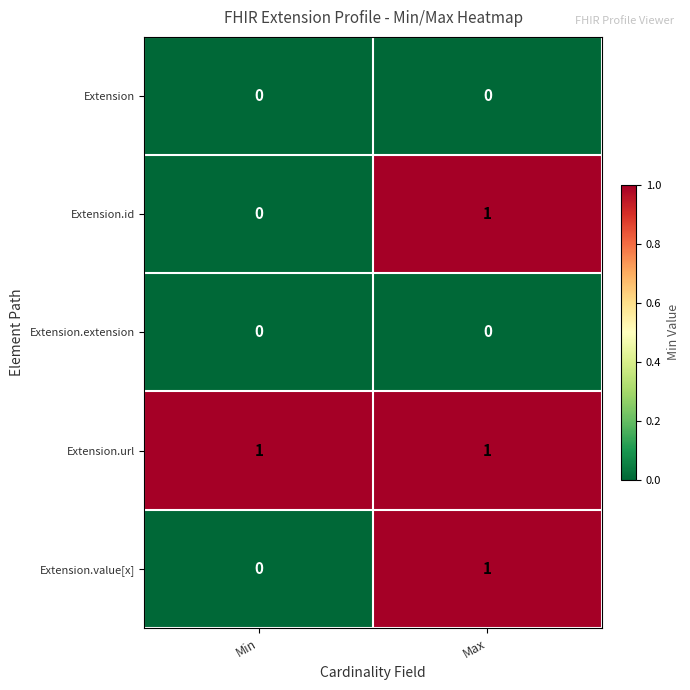

Is it true that Extension.value[x] equals -1 at Min?

False